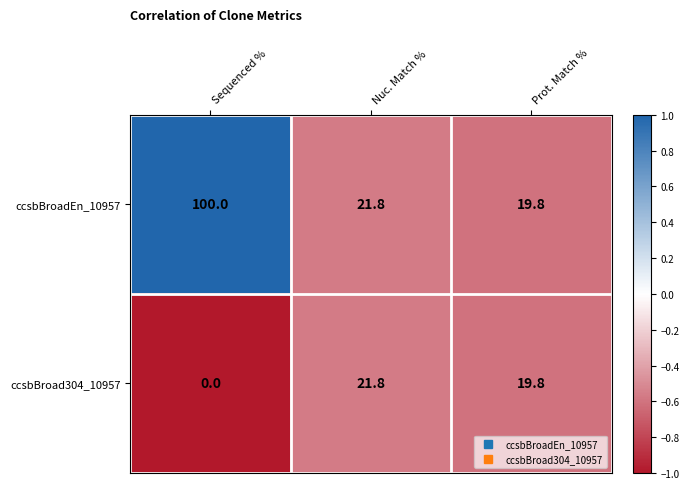

True or false: ccsbBroad304_10957 has a value of 21.8 at Nuc. Match %.

True